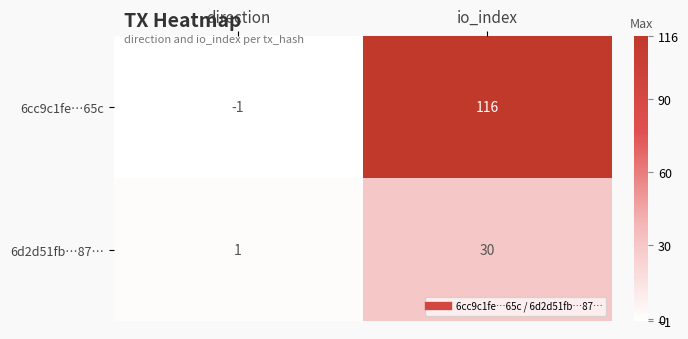

Reading right to left, extract all data points from this chart.

6cc9c1fe…65c: io_index=116	direction=-1
6d2d51fb…87…: io_index=30	direction=1